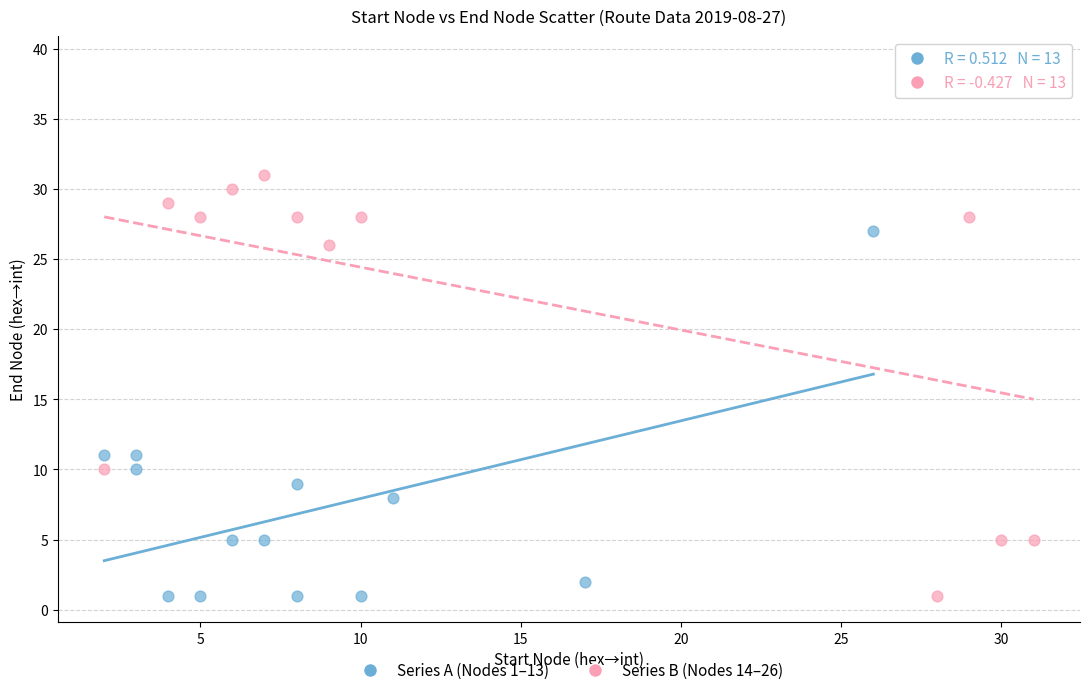

Which series reaches the maximum Y coordinate?

Series B (Nodes 14–26)